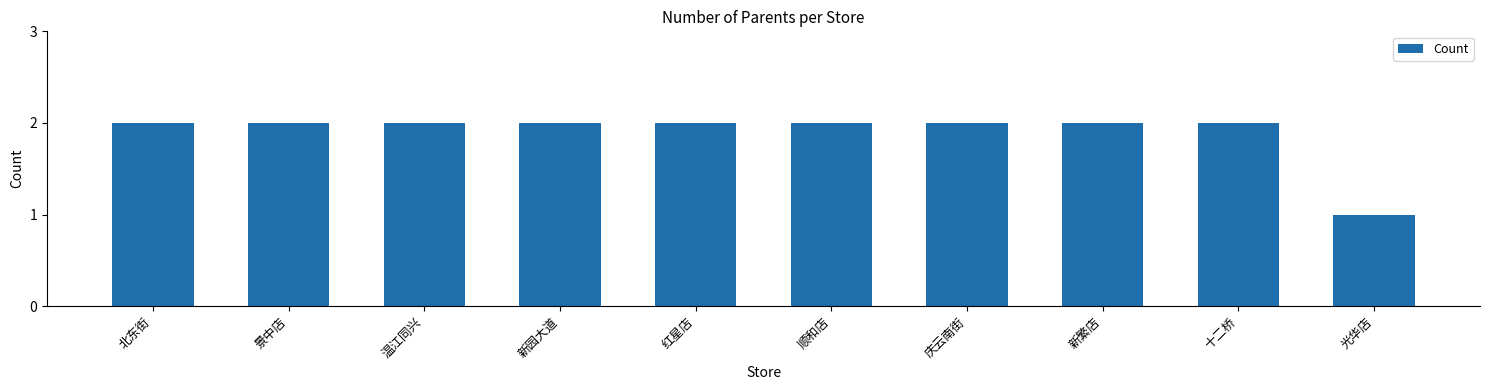

Reading right to left, list all the values displayed in this chart.

1	2	2	2	2	2	2	2	2	2